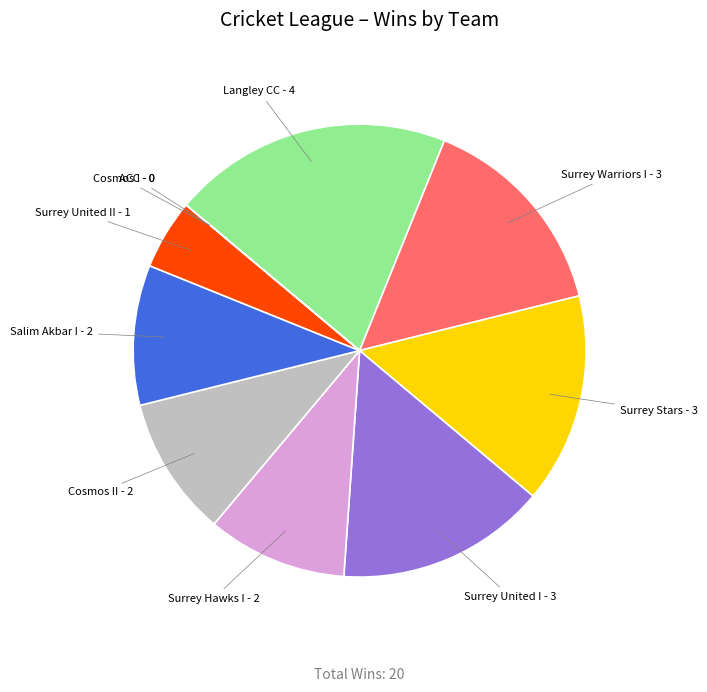

Which slice is the largest?

Langley CC